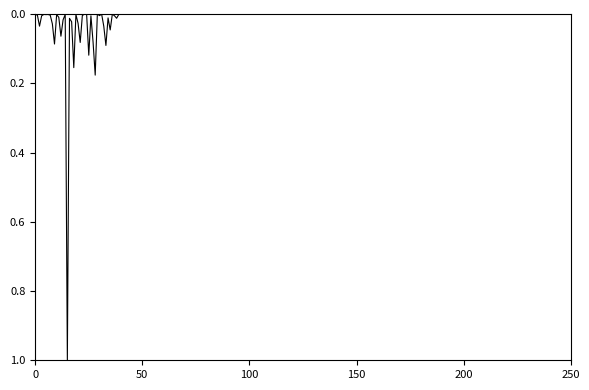

What is the difference between the maximum and minimum values?

1.0